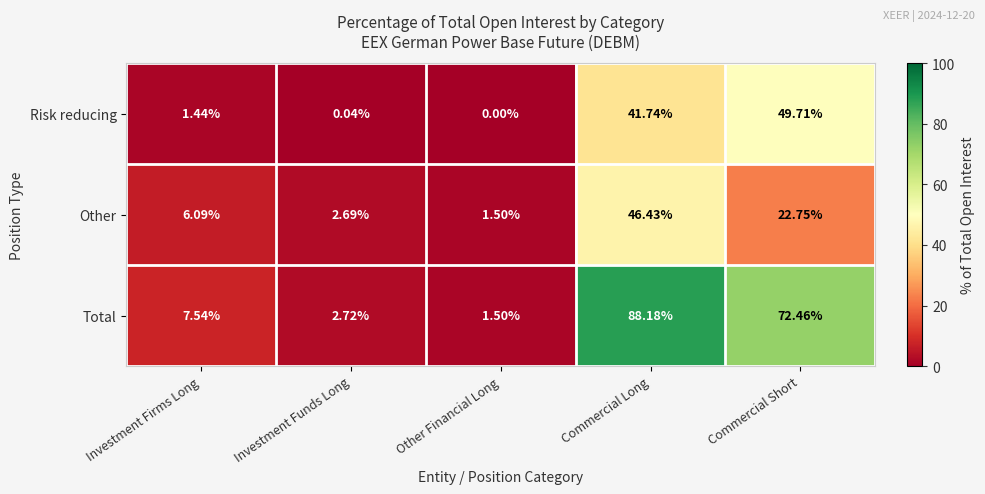

At which category does the chart reach its peak across all series?

Commercial Long